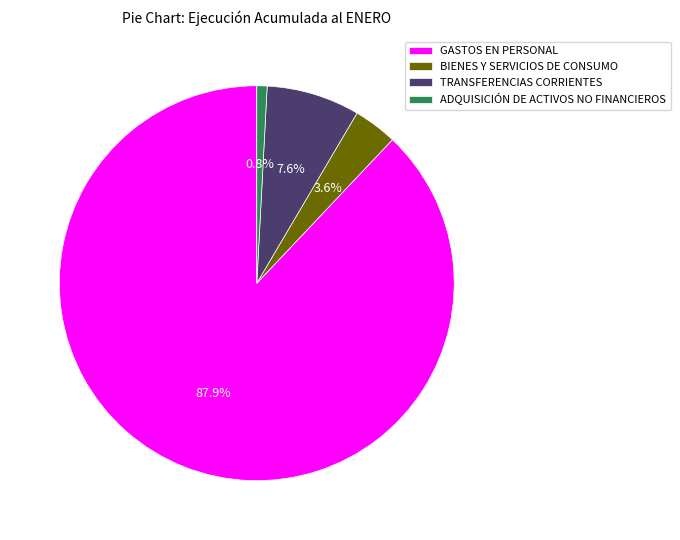

Combined, what portion of the pie is GASTOS EN PERSONAL and TRANSFERENCIAS CORRIENTES?

95.6%